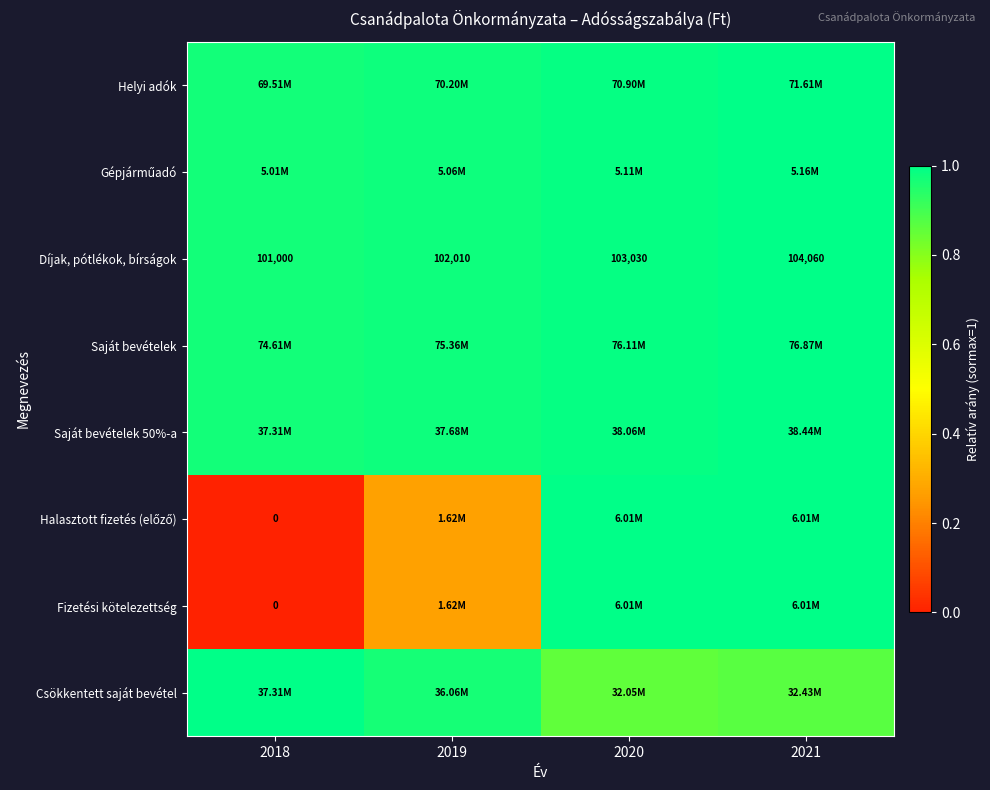

Which series has the widest spread of values?

Halasztott fizetés (előző)